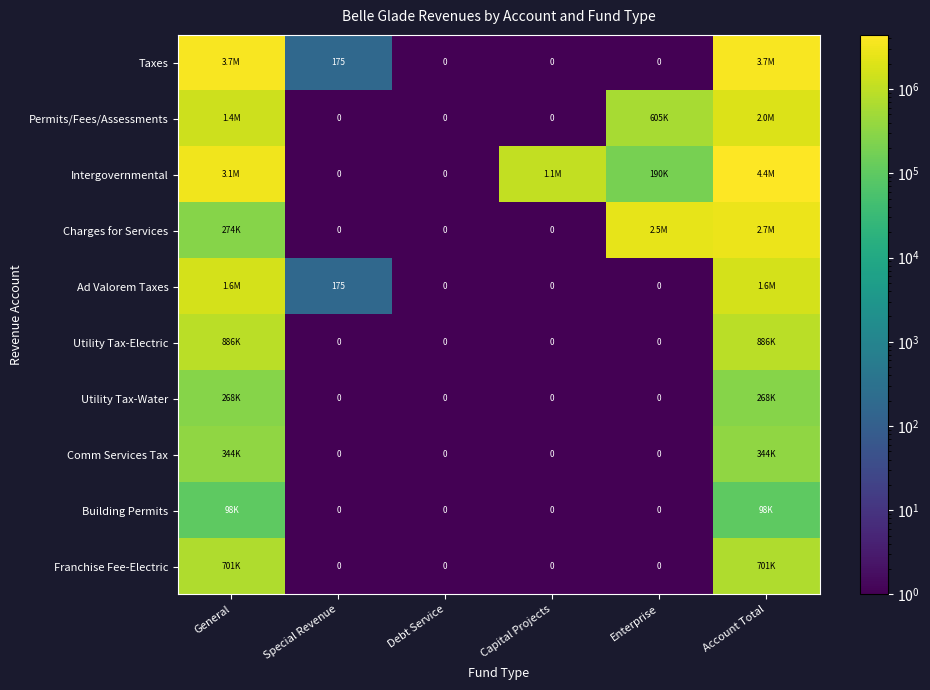

List the series in order of their peak value, highest first.

Intergovernmental, Taxes, Charges for Services, Permits/Fees/Assessments, Ad Valorem Taxes, Utility Tax-Electric, Franchise Fee-Electric, Comm Services Tax, Utility Tax-Water, Building Permits